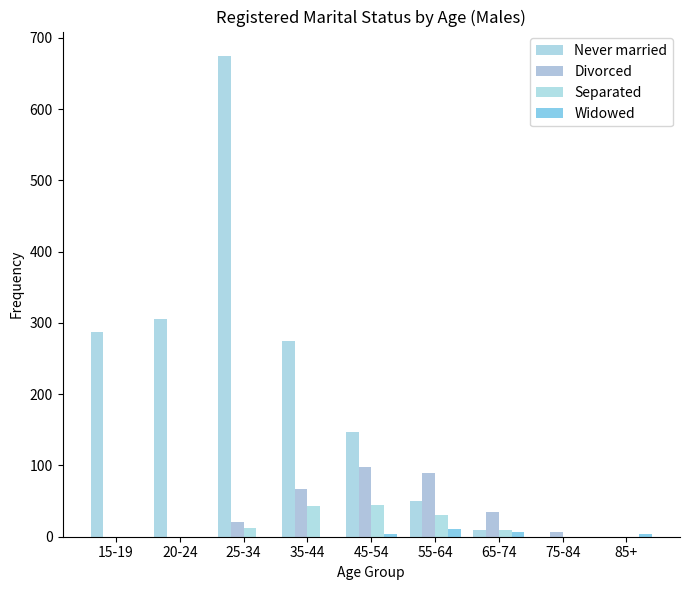

Which series has the widest spread of values?

Never married